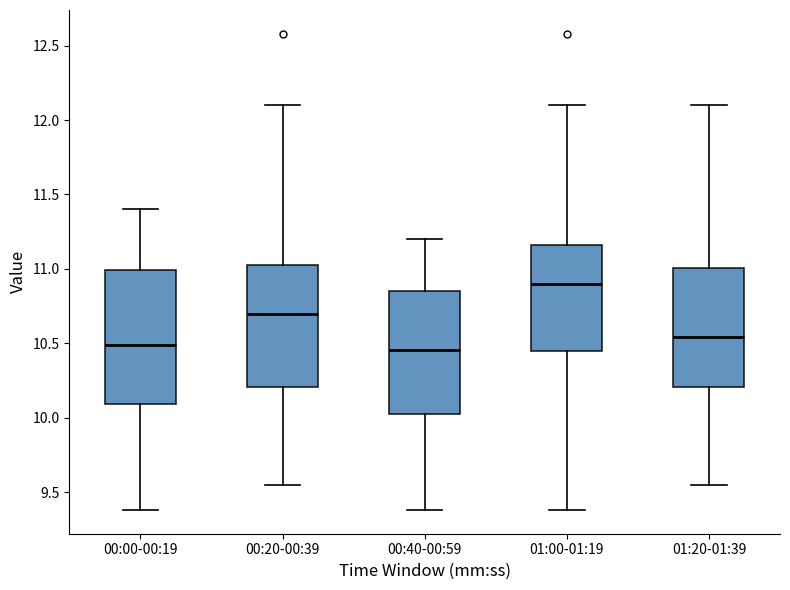

Reading left to right, read every box against the y-axis: the position of its median line, the range the box covers, and the ends of its whiskers. The values are not printed on the chart, so give them approximately, as read against the axis.

00:00-00:19: median 10.50, box 10.10 to 11.00, whiskers 9.40 to 11.40
00:20-00:39: median 10.70, box 10.20 to 11.05, whiskers 9.55 to 12.10
00:40-00:59: median 10.45, box 10.05 to 10.85, whiskers 9.40 to 11.20
01:00-01:19: median 10.90, box 10.45 to 11.15, whiskers 9.40 to 12.10
01:20-01:39: median 10.55, box 10.20 to 11.00, whiskers 9.55 to 12.10